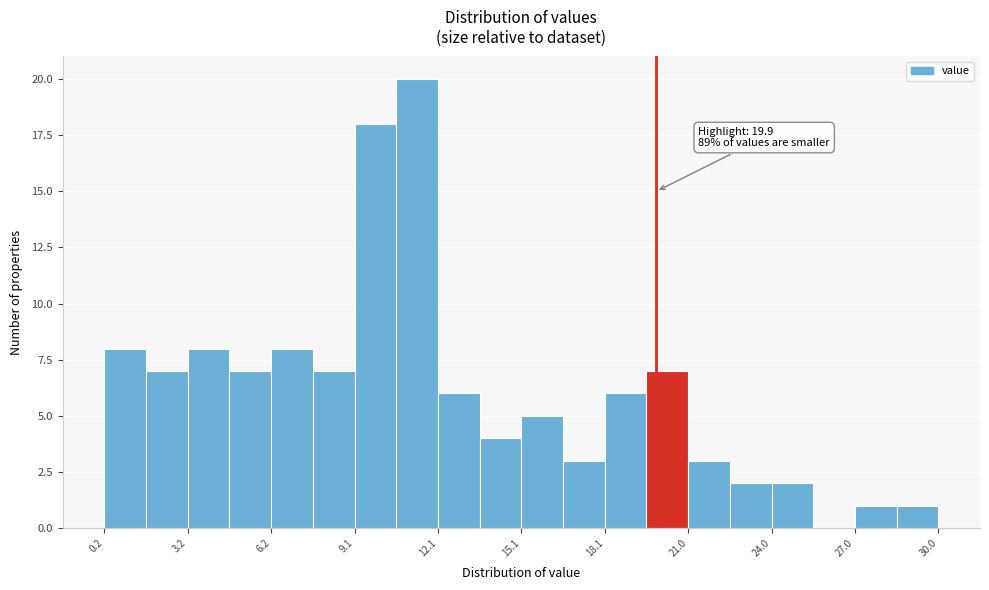

Read against the x-axis, roughly where is the centre of the tallest bar?

11.5